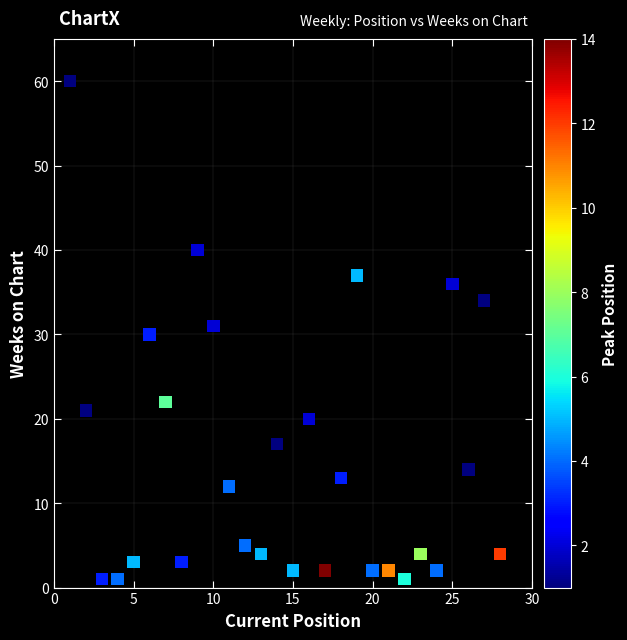

What is the range of Y values (max minus min)?

59